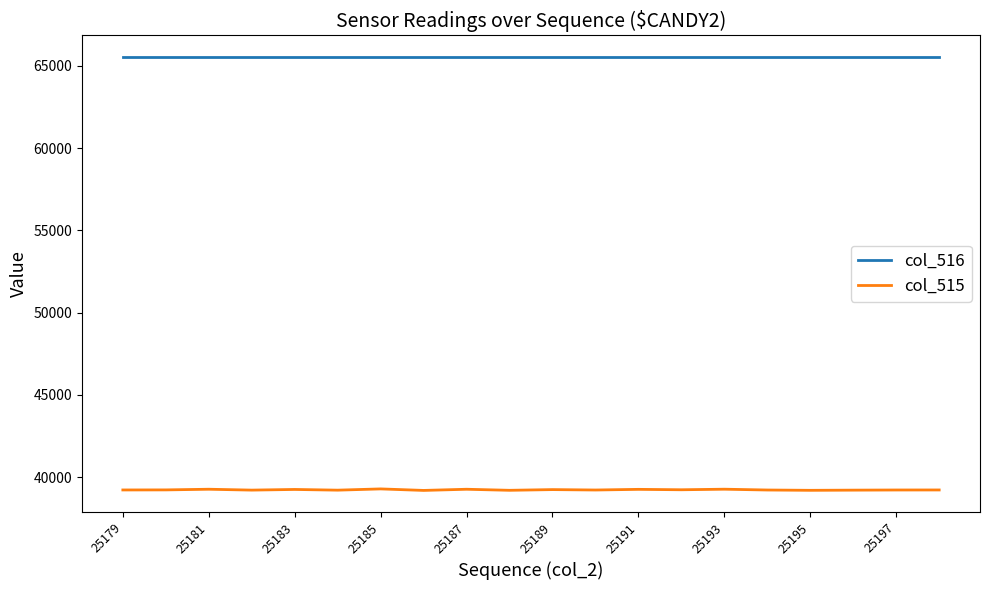

Which series has the largest total across all categories?

col_516